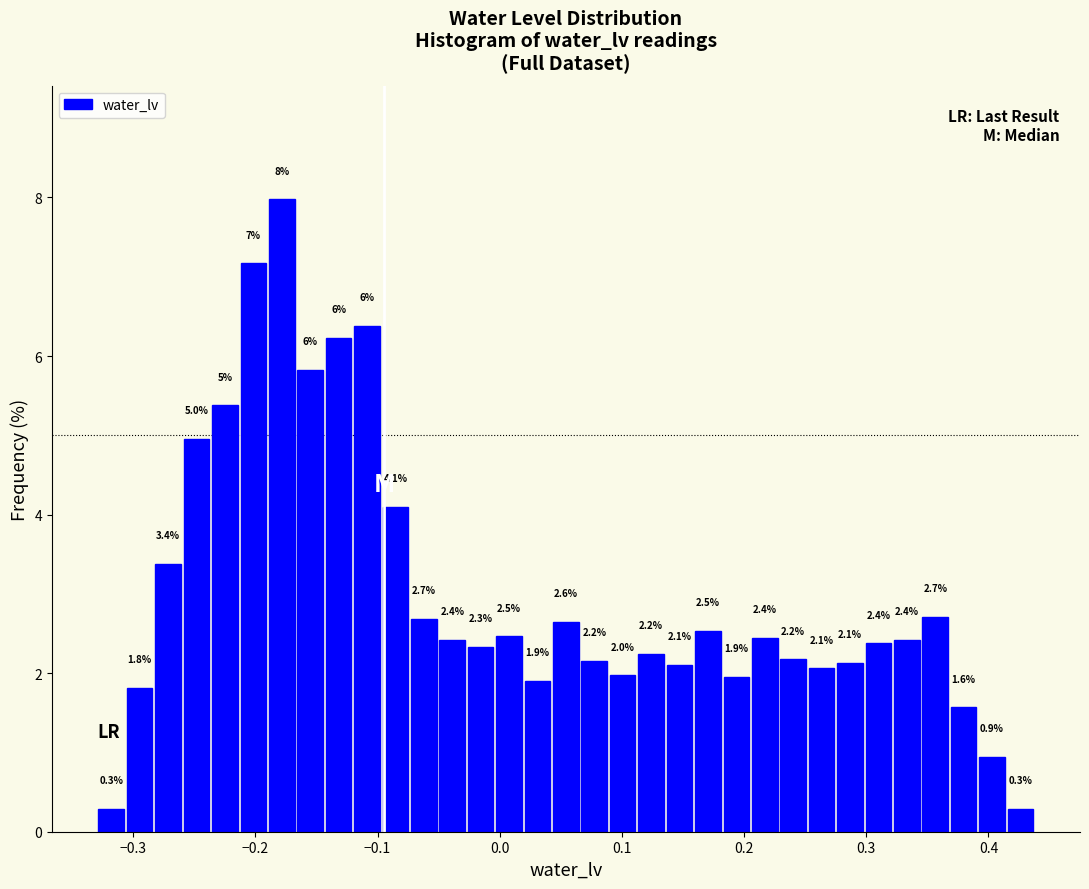

Around what value on the x-axis is the tallest bar? Give the approximate position of its centre, as read against the axis.

-0.18